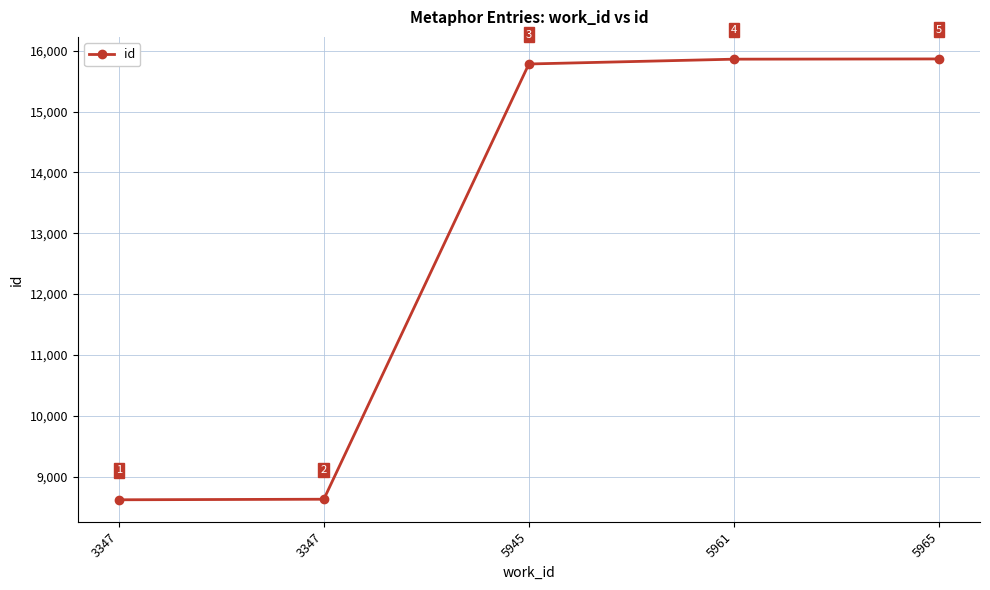

Reading right to left, transcribe all the data shown in this chart.

5965=15866	5961=15862	5945=15783	3347=8629	3347=8620